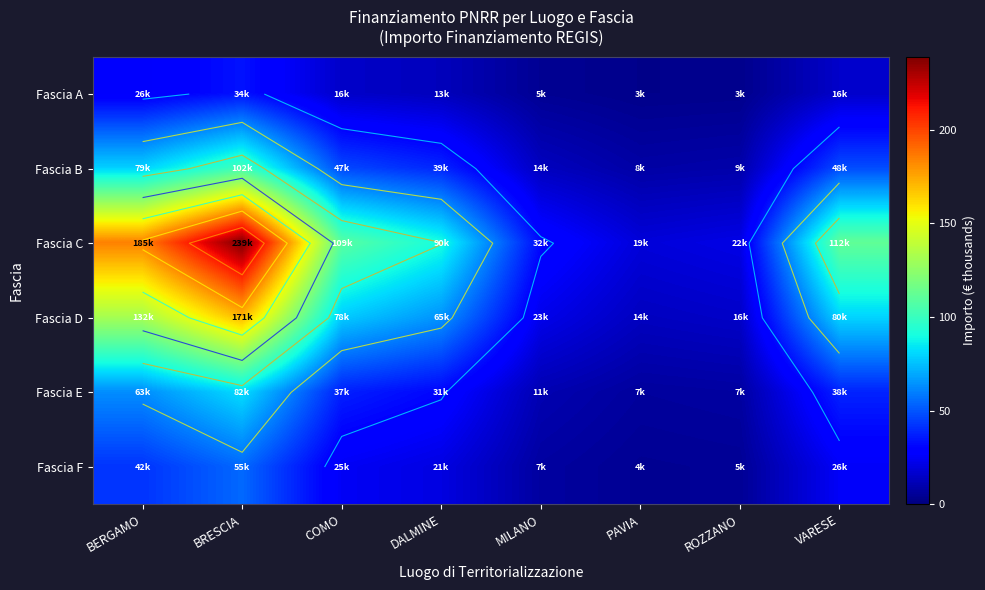

Rank the categories by Fascia B value from highest to lowest.

BRESCIA, BERGAMO, VARESE, COMO, DALMINE, MILANO, ROZZANO, PAVIA